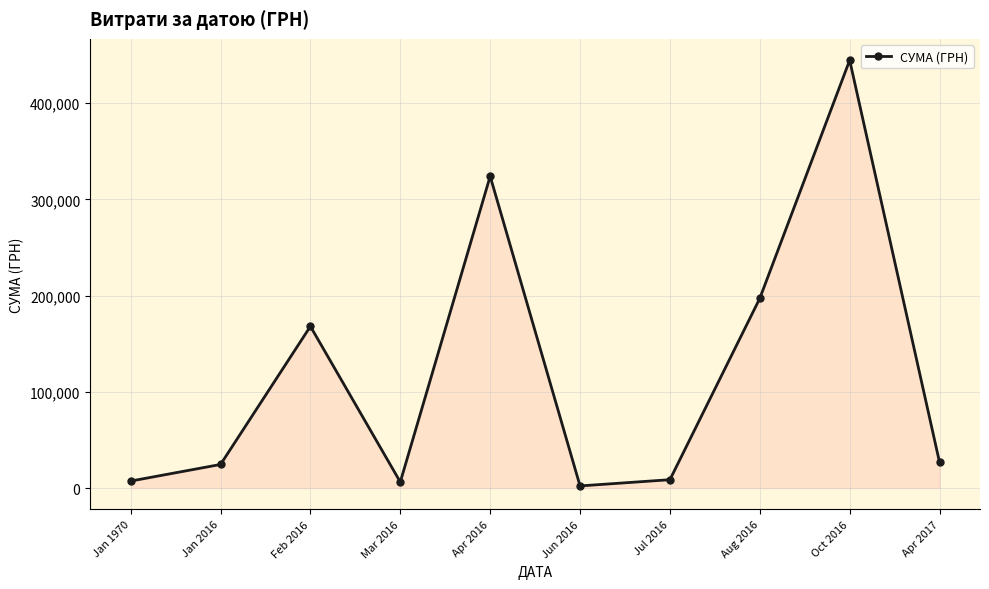

What is the change in value from Jan 1970 to Oct 2016?

+437272.6